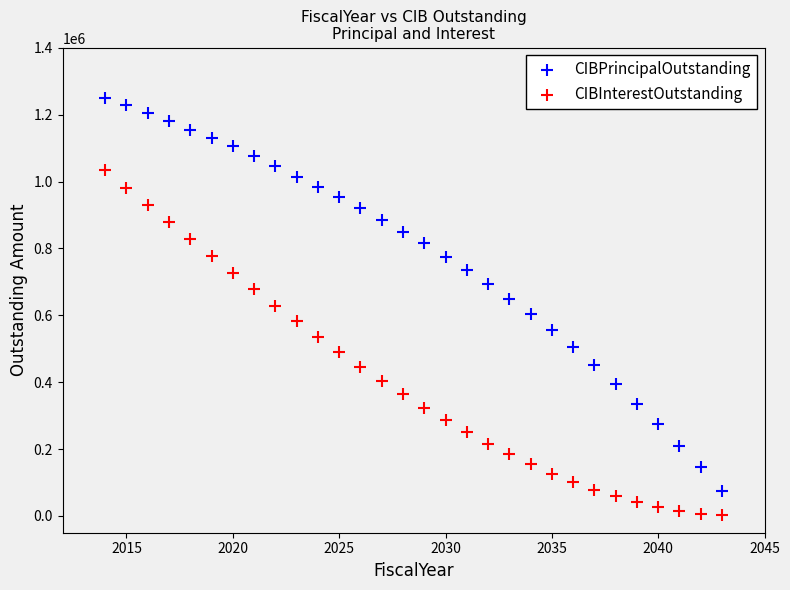

Which series reaches the maximum Y coordinate?

CIBPrincipalOutstanding